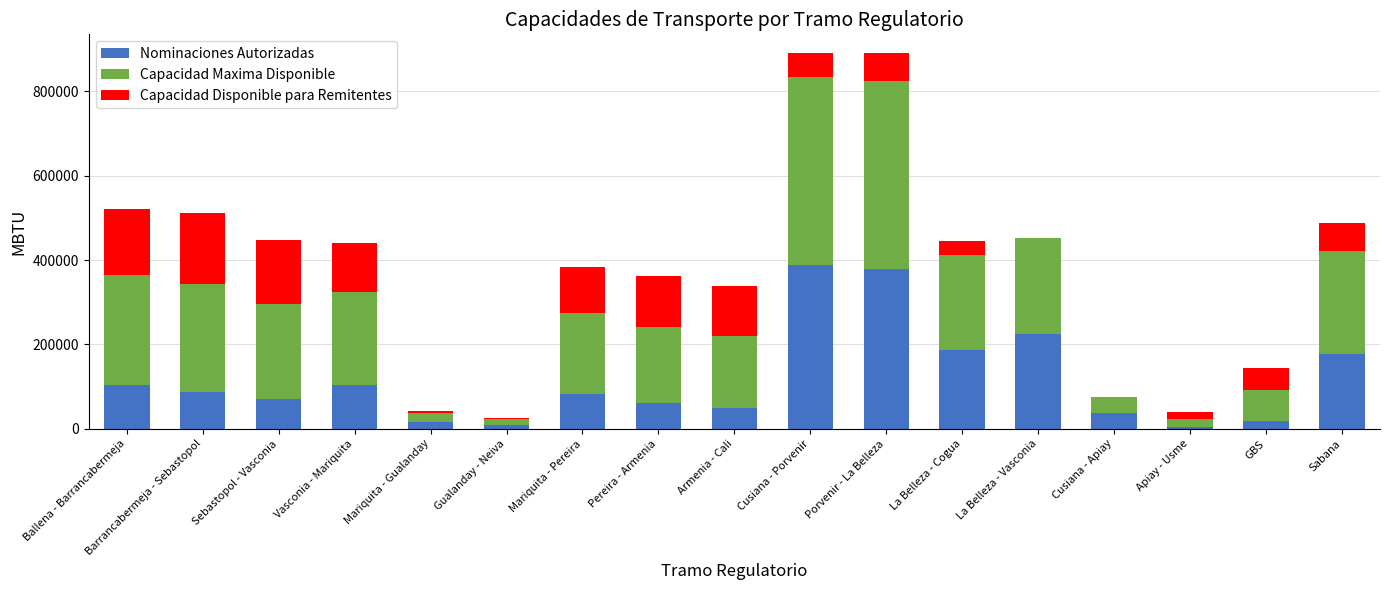

True or false: Nominaciones Autorizadas has a value of 129668.6 at La Belleza - Cogua.

False